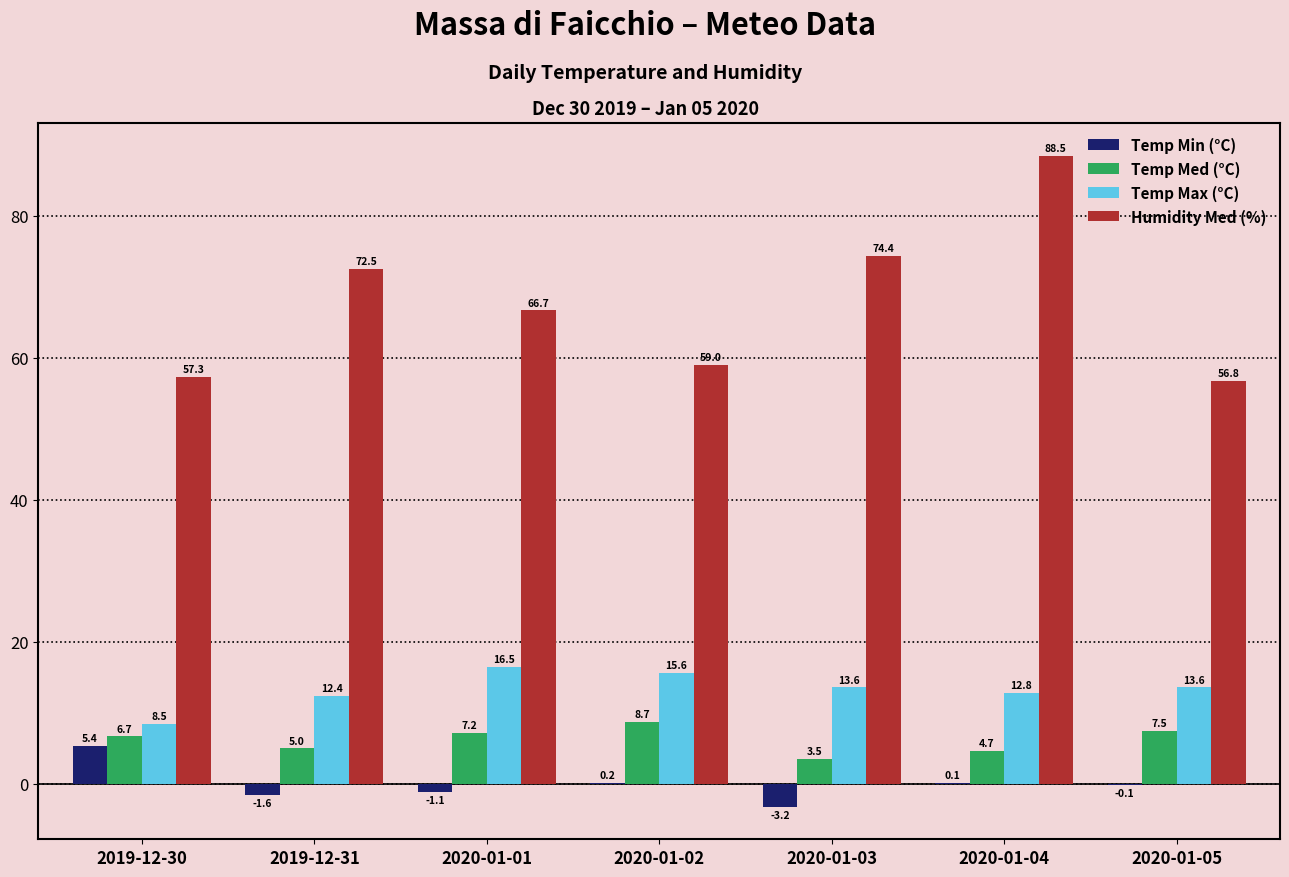

What is the maximum value shown in the chart?

88.5